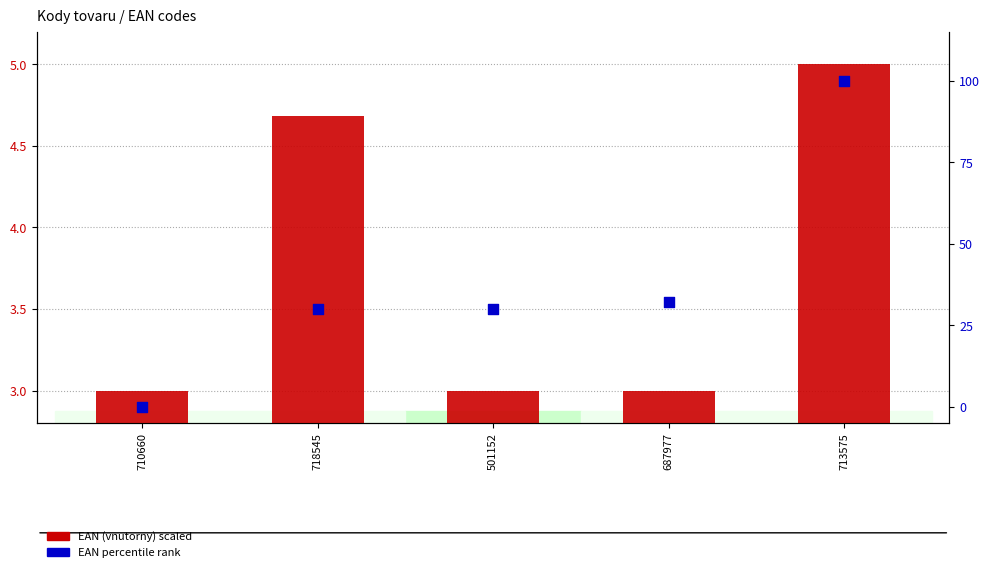

Which series has the widest spread of Y values?

EAN percentile rank